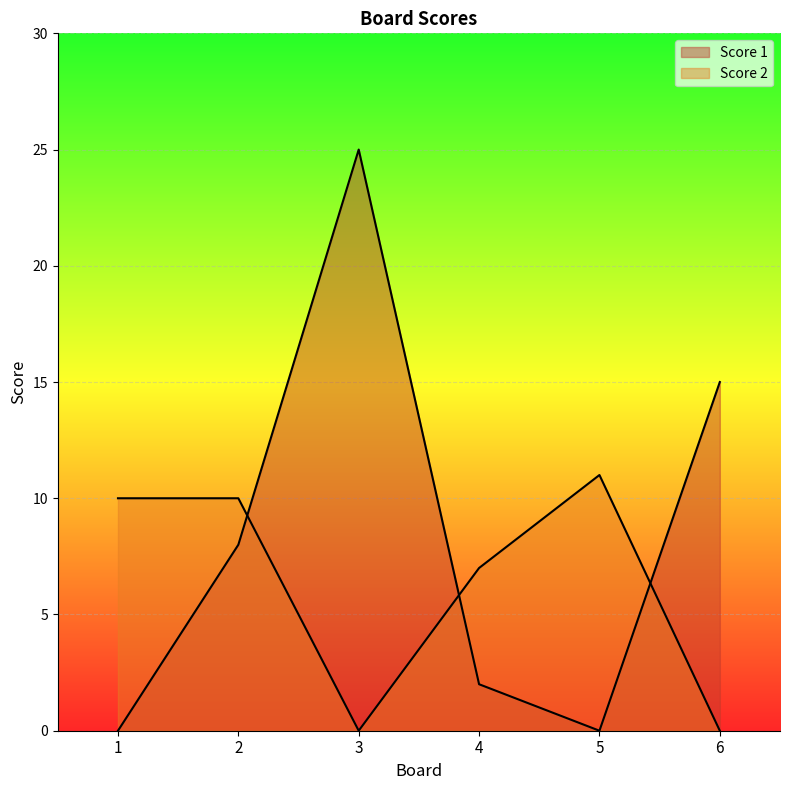

Which series has the largest total across all categories?

Score 1